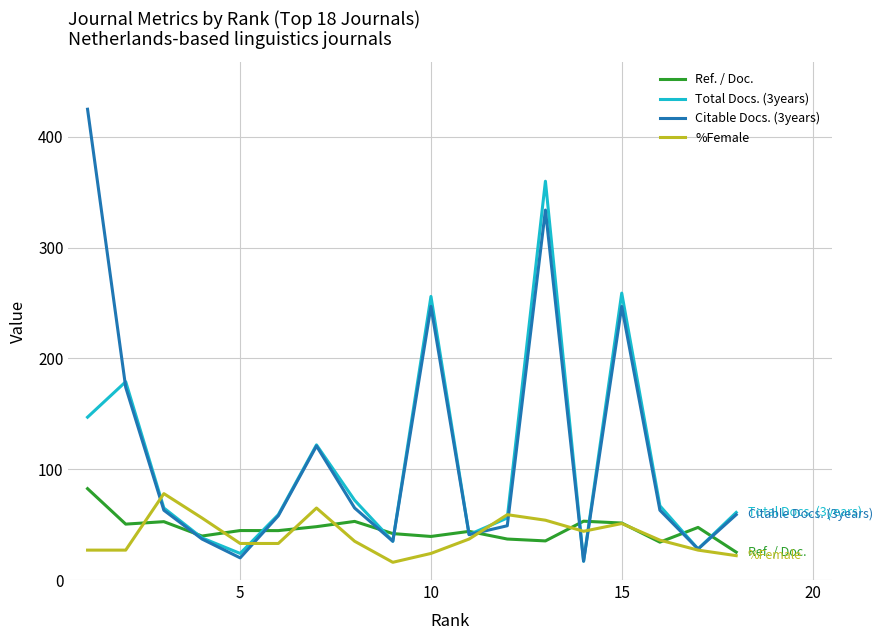

Which series has the largest range (max minus min)?

Citable Docs. (3years)